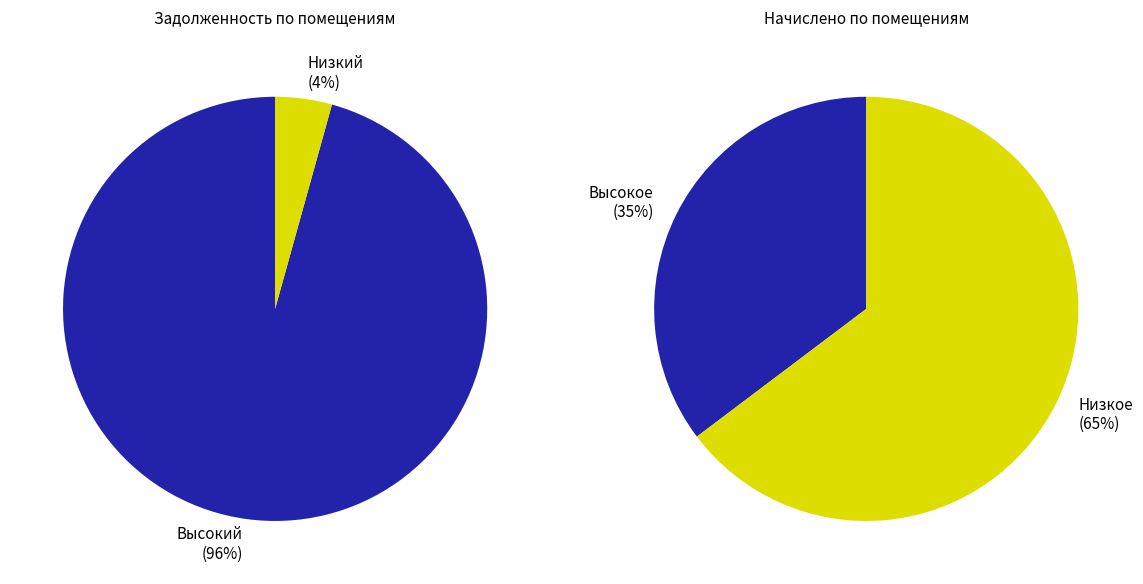

Combined, do 13 and 31 account for over 50%?

No